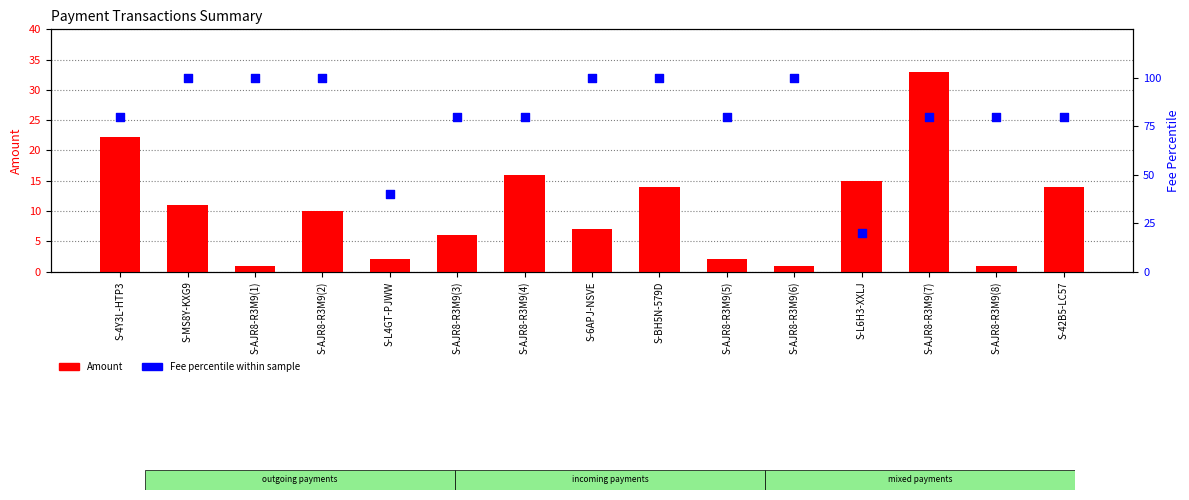

Which series has the widest spread of Y values?

Fee percentile